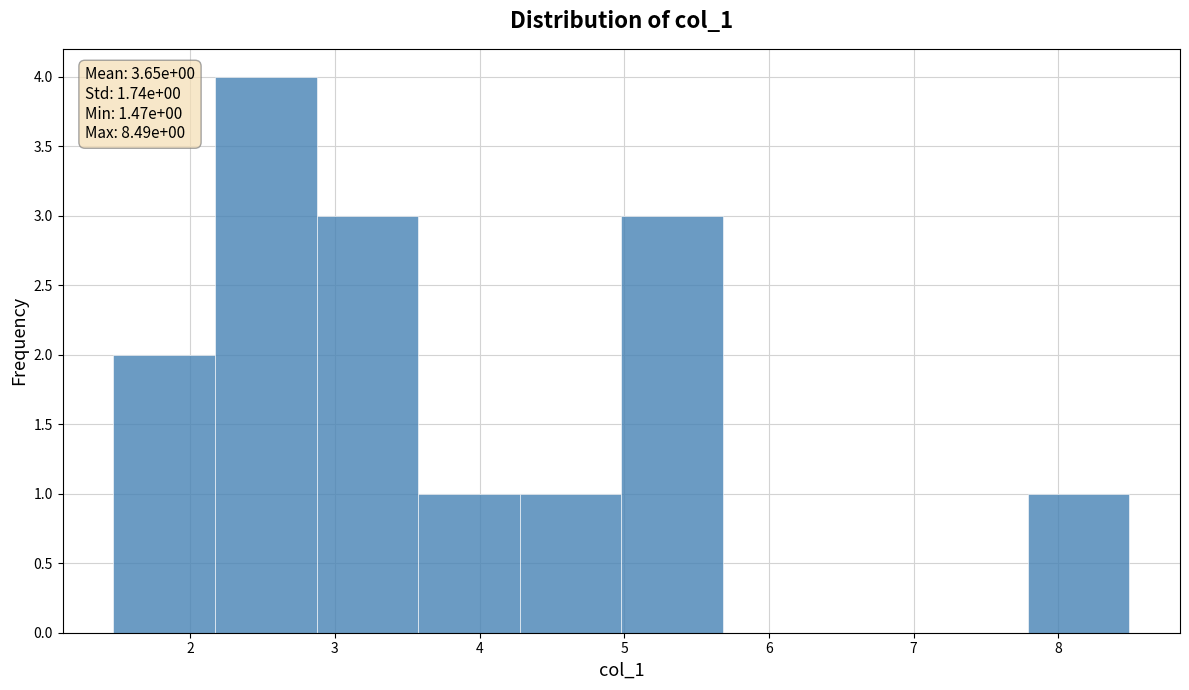

Over which range of the x-axis is the bar tallest?

2.2 to 2.9